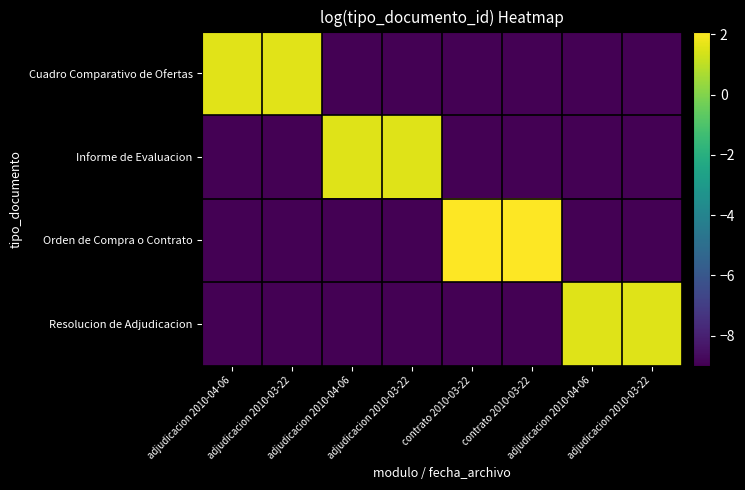

What is the spread (max minus min) of values at contrato 2010-03-22?

11.1